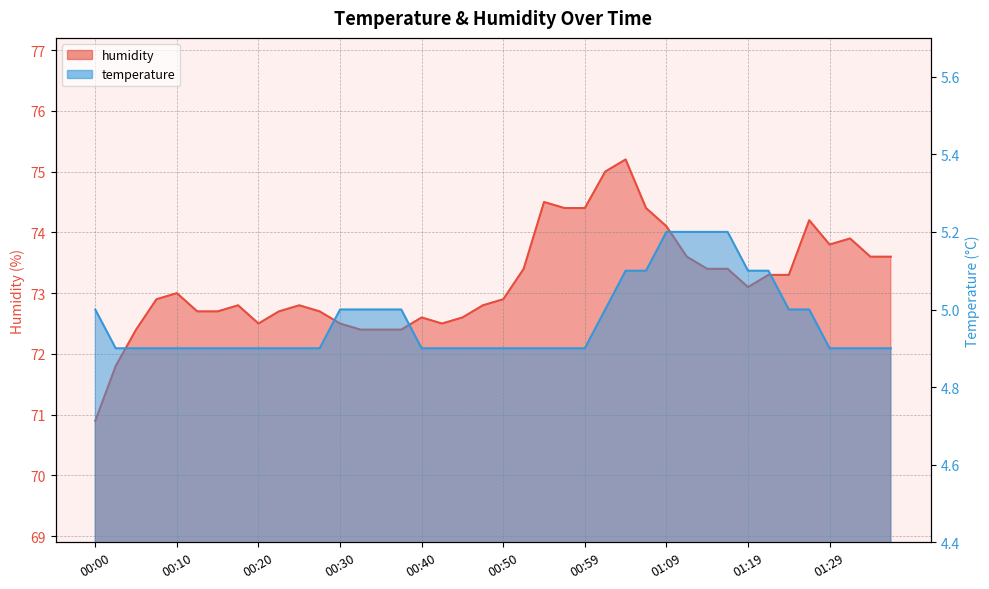

Which category has the highest value in the temperature series?

01:09